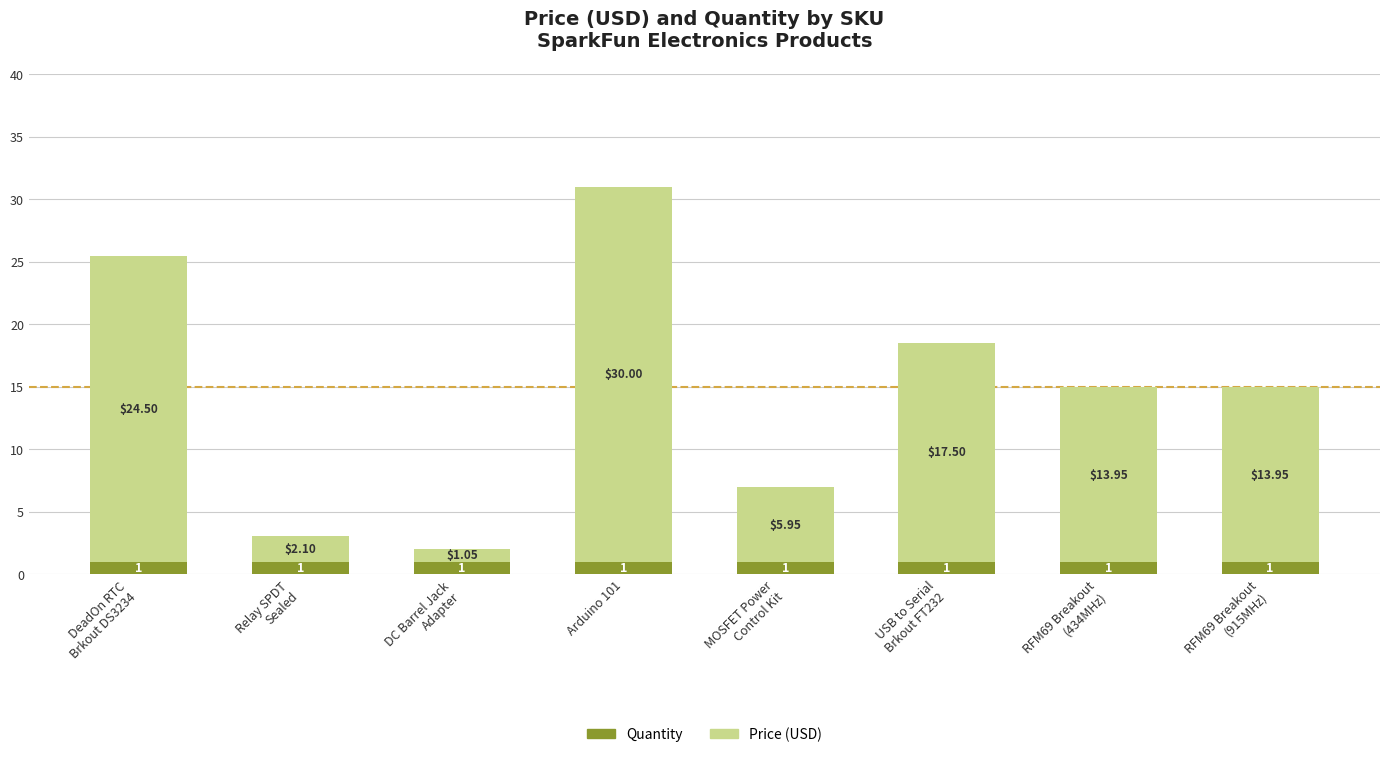

At which category is the sum across all series the highest?

Arduino 101